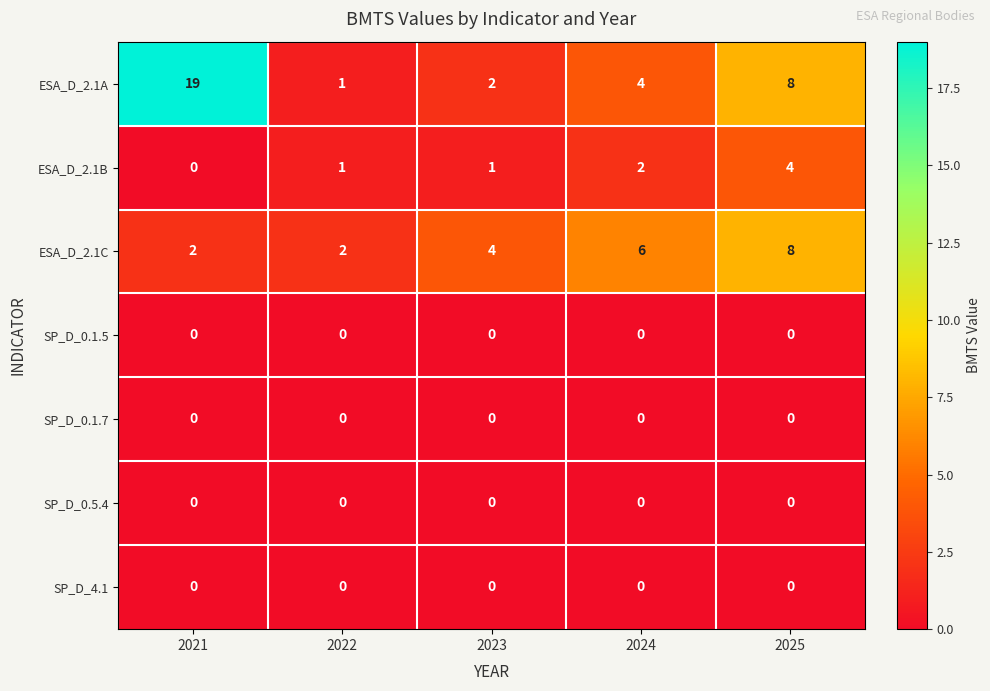

What is the total value across all series at 2023?

7